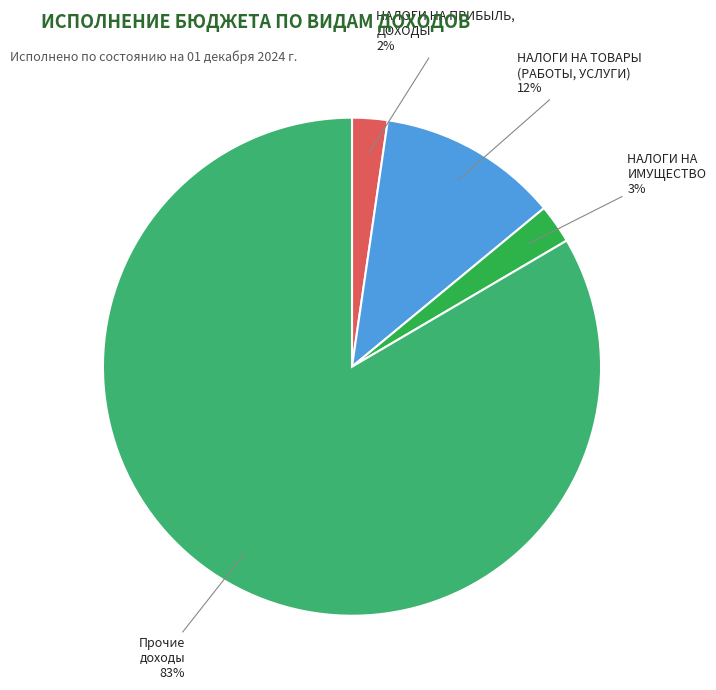

To the nearest percent, what portion does НАЛОГИ НА ТОВАРЫ (РАБОТЫ, УСЛУГИ) represent?

12%